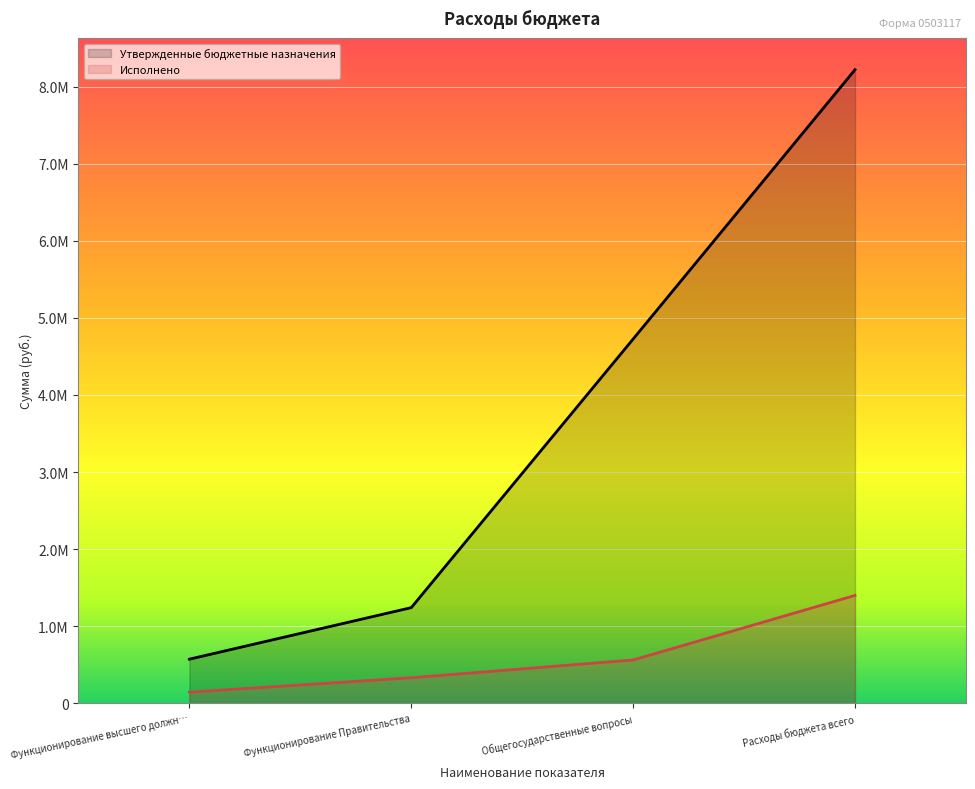

Which series changed the most between Функционирование высшего должн… and Функционирование Правительства?

Утвержденные бюджетные назначения